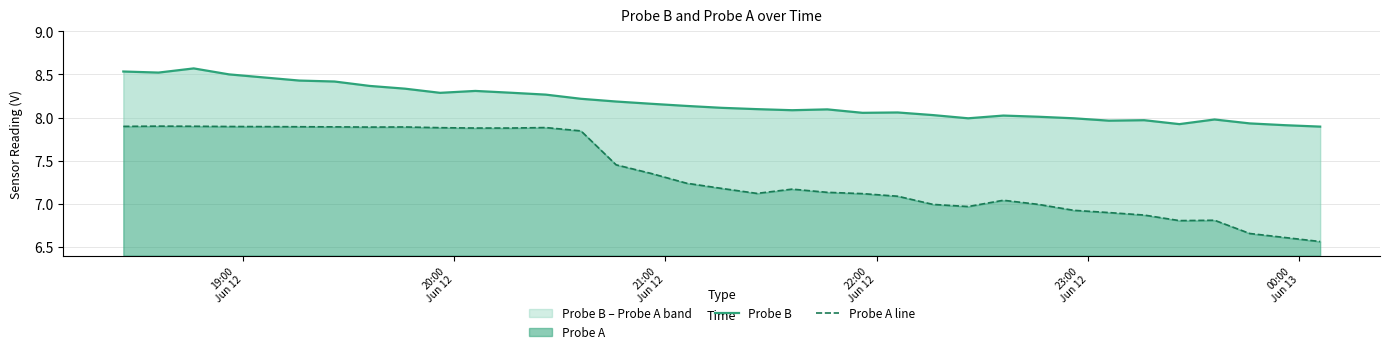

What is the average value of the Probe A line series?

7.4